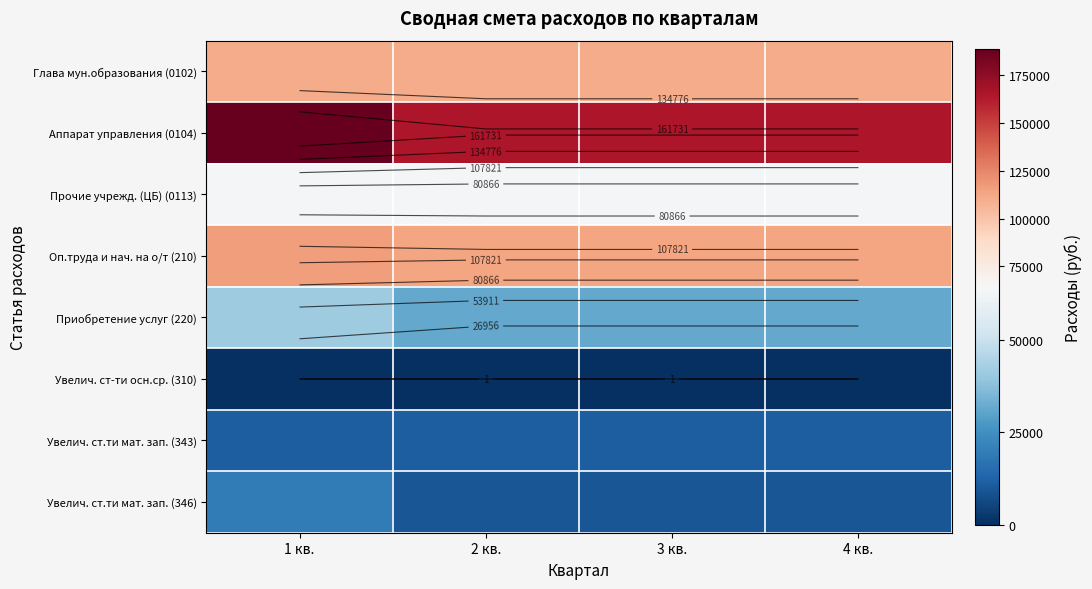

At 1 кв., list the series in order from largest to smallest.

Аппарат управления (0104), Оп.труда и нач. на о/т (210), Глава мун.образования (0102), Прочие учрежд. (ЦБ) (0113), Приобретение услуг (220), Увелич. ст.ти мат. зап. (346), Увелич. ст.ти мат. зап. (343), Увелич. ст-ти осн.ср. (310)